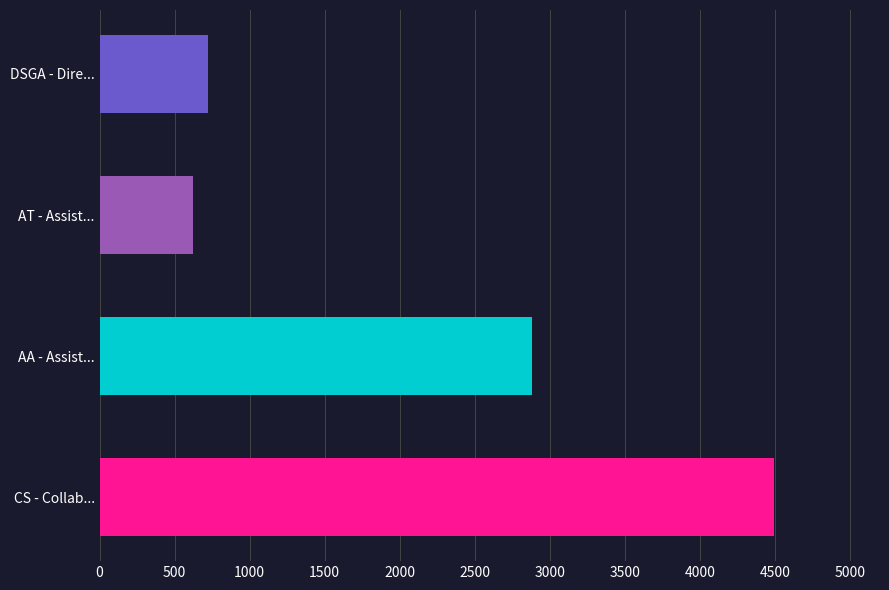

Which category has the highest value across all series?

CS - Collab...